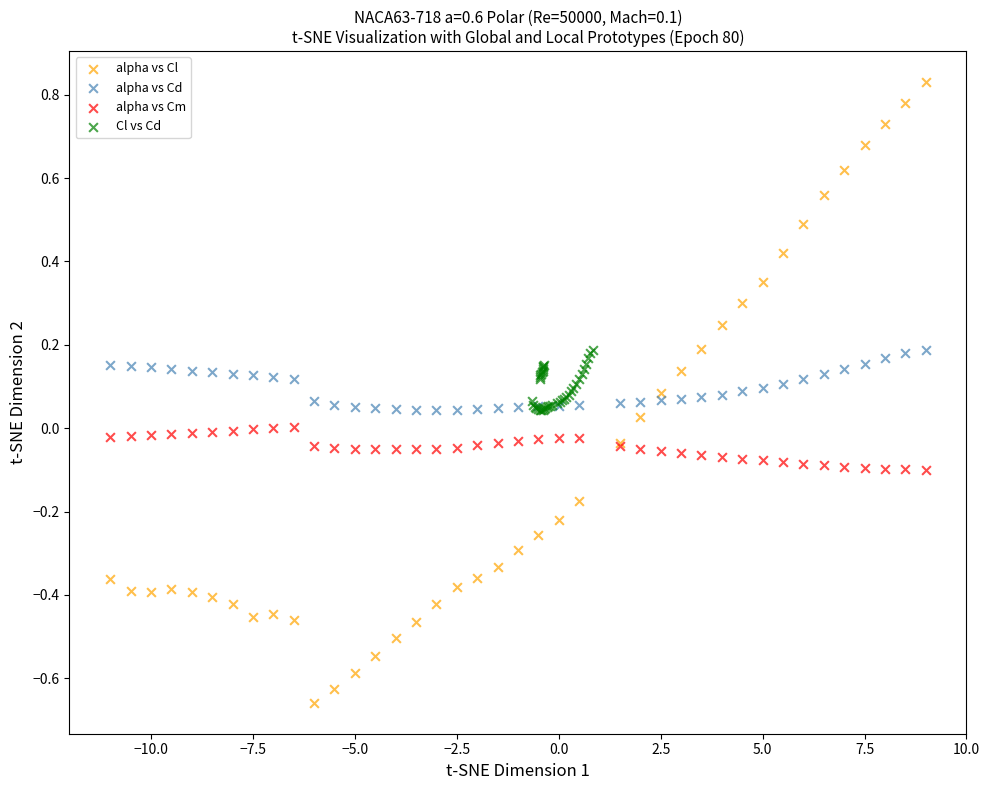

Which series has the largest Y range (max minus min)?

alpha vs Cl